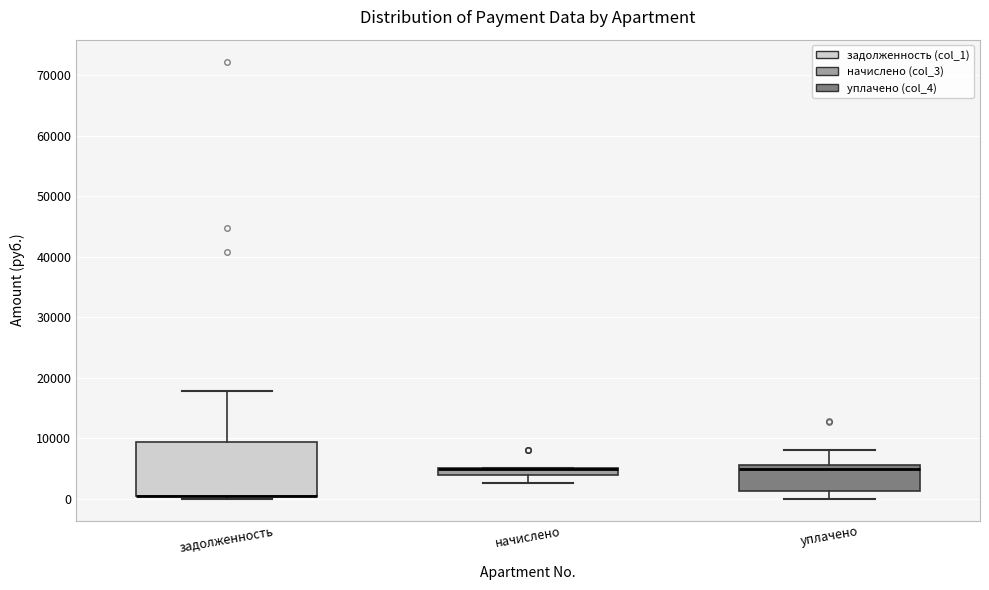

Comparing the boxes themselves (not the whiskers), which one is the tallest?

задолженность